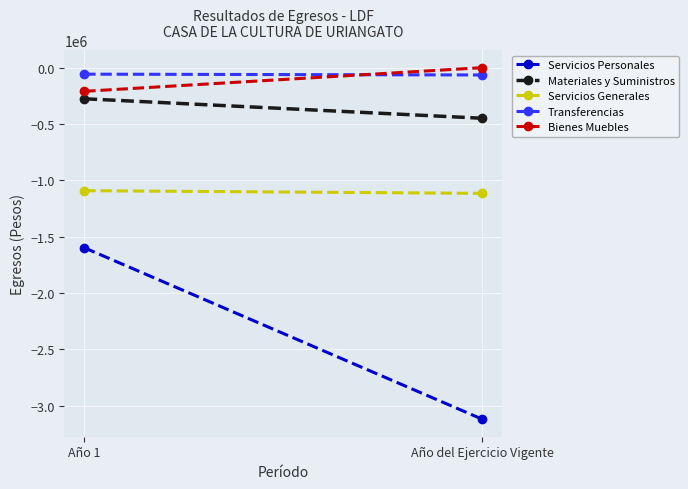

Reading left to right, what are all the values shown in this chart?

Servicios Personales: -1598742.5	-3120212.1
Materiales y Suministros: -276029.3	-449065.2
Servicios Generales: -1091968.4	-1115797.6
Transferencias: -57750.0	-64900.0
Bienes Muebles: -209928.0	0.0